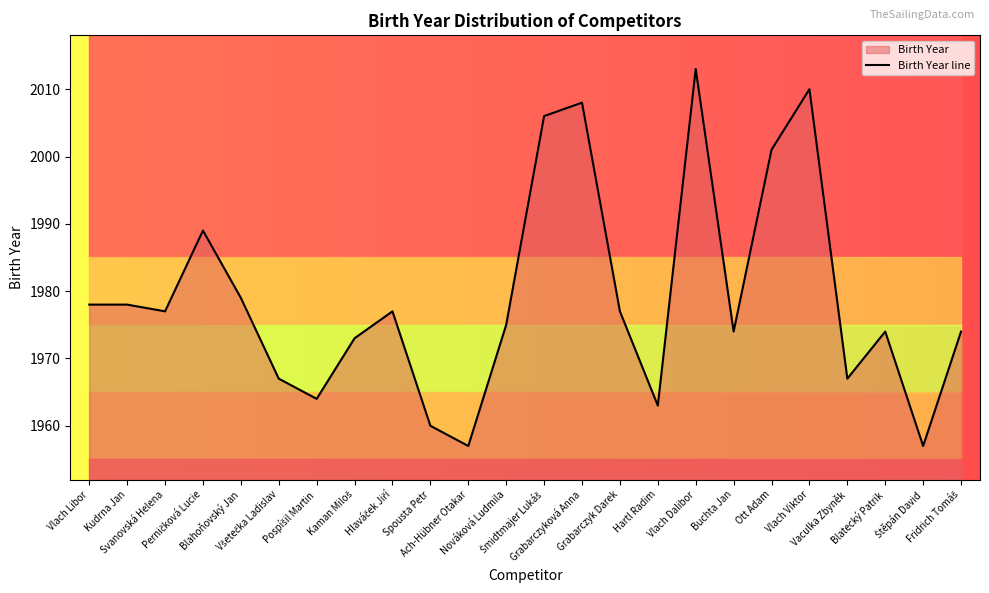

True or false: the data shows 1957 at Ach-Hübner Otakar.

True